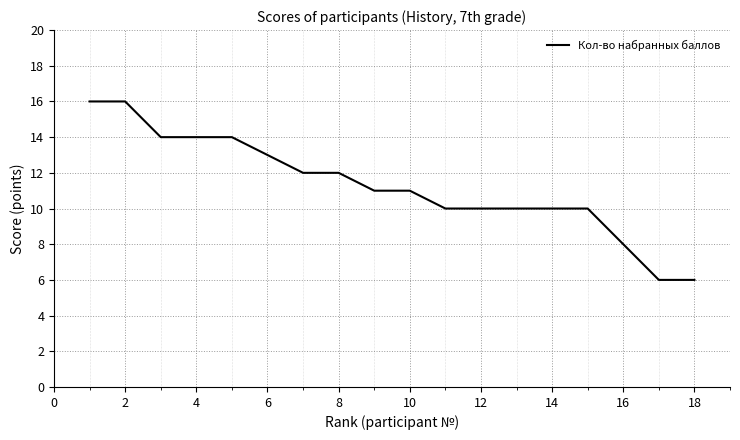

How many values are between 10 and 14?

13